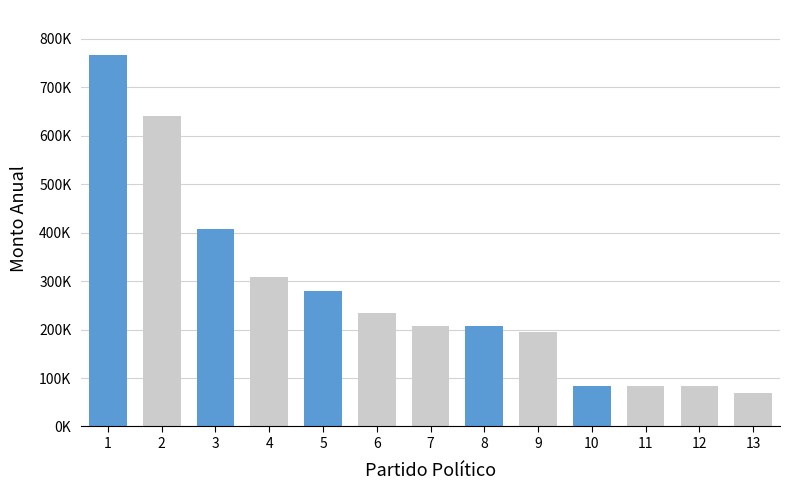

Are the bars horizontal?

No